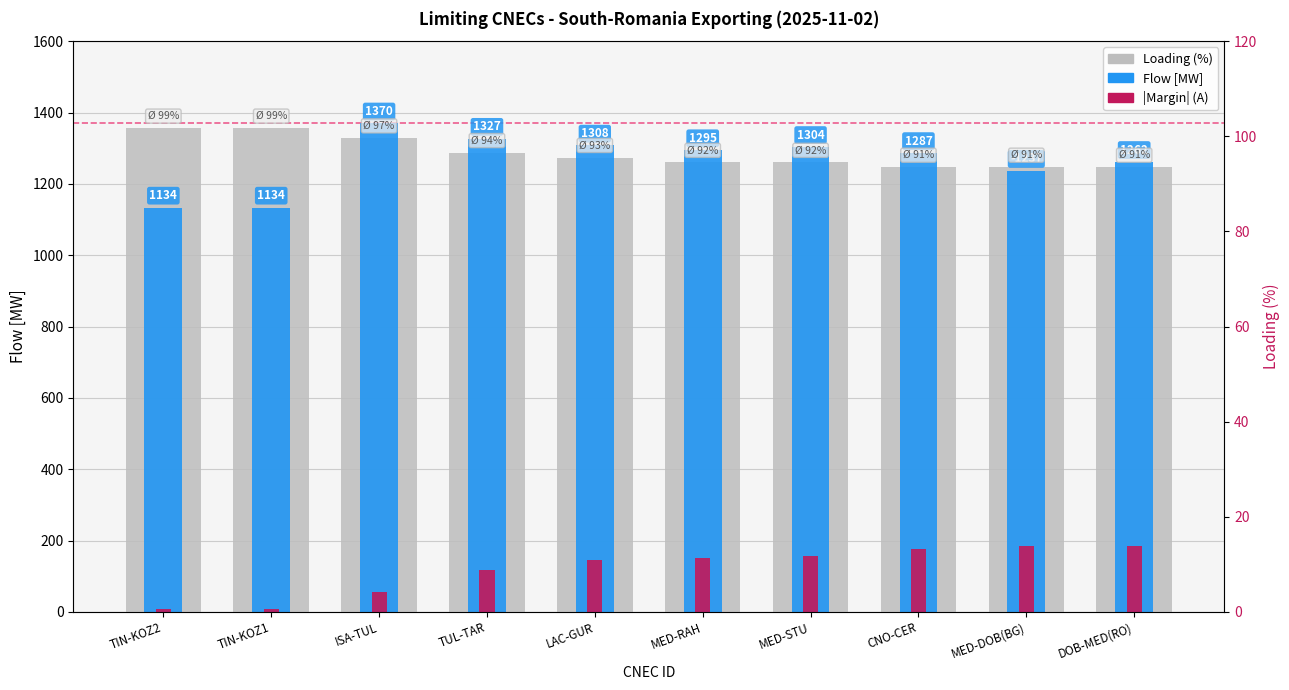

How many bars are there in each group?

3